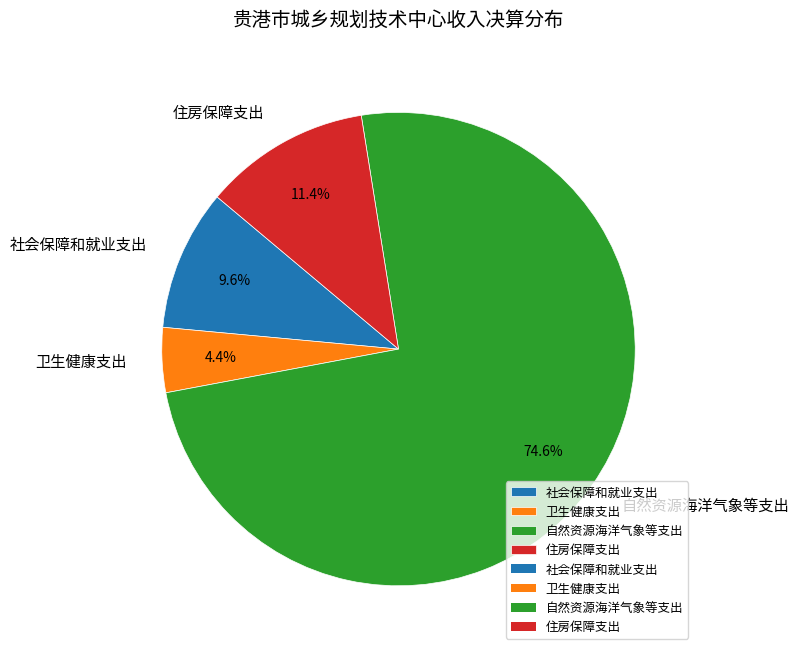

Which has a higher value, 住房保障支出 or 卫生健康支出?

住房保障支出